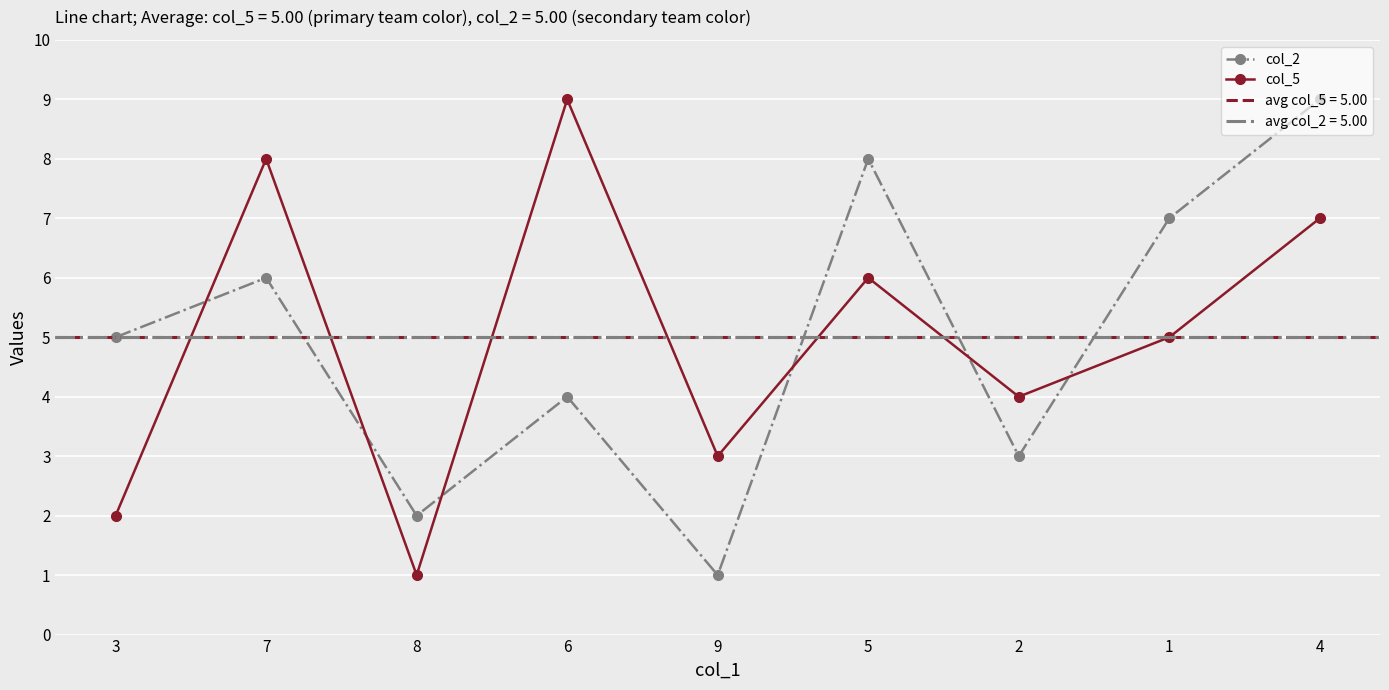

The col_2 series shows 0 at 9. True or false?

False